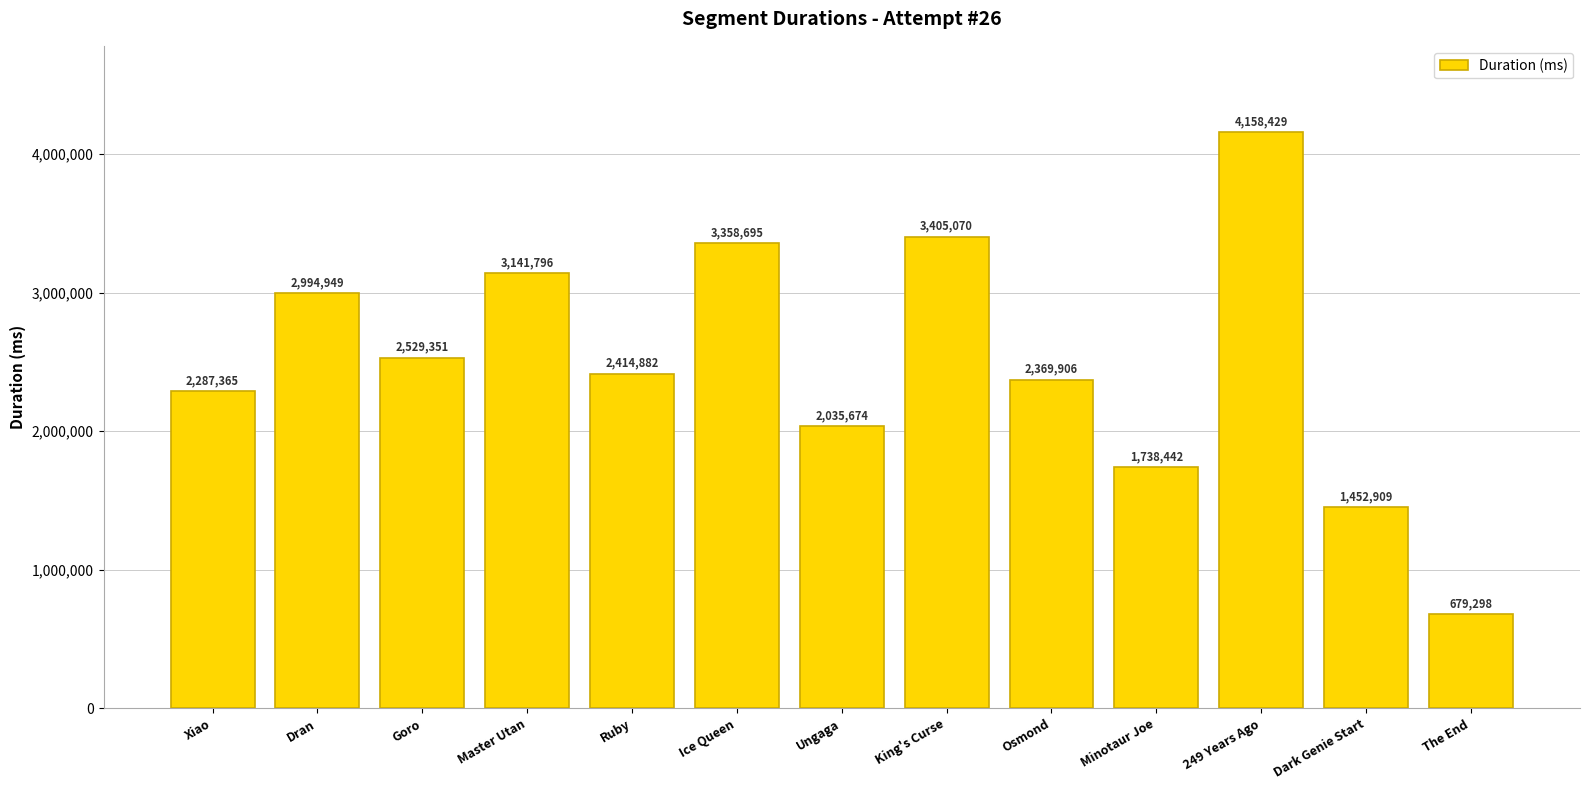

List the labels in order of value, smallest first.

The End, Dark Genie Start, Minotaur Joe, Ungaga, Xiao, Osmond, Ruby, Goro, Dran, Master Utan, Ice Queen, King's Curse, 249 Years Ago